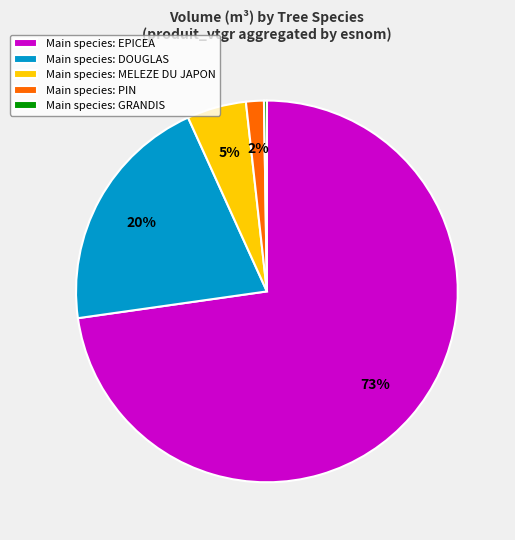

Which slice is the largest?

Main species: EPICEA